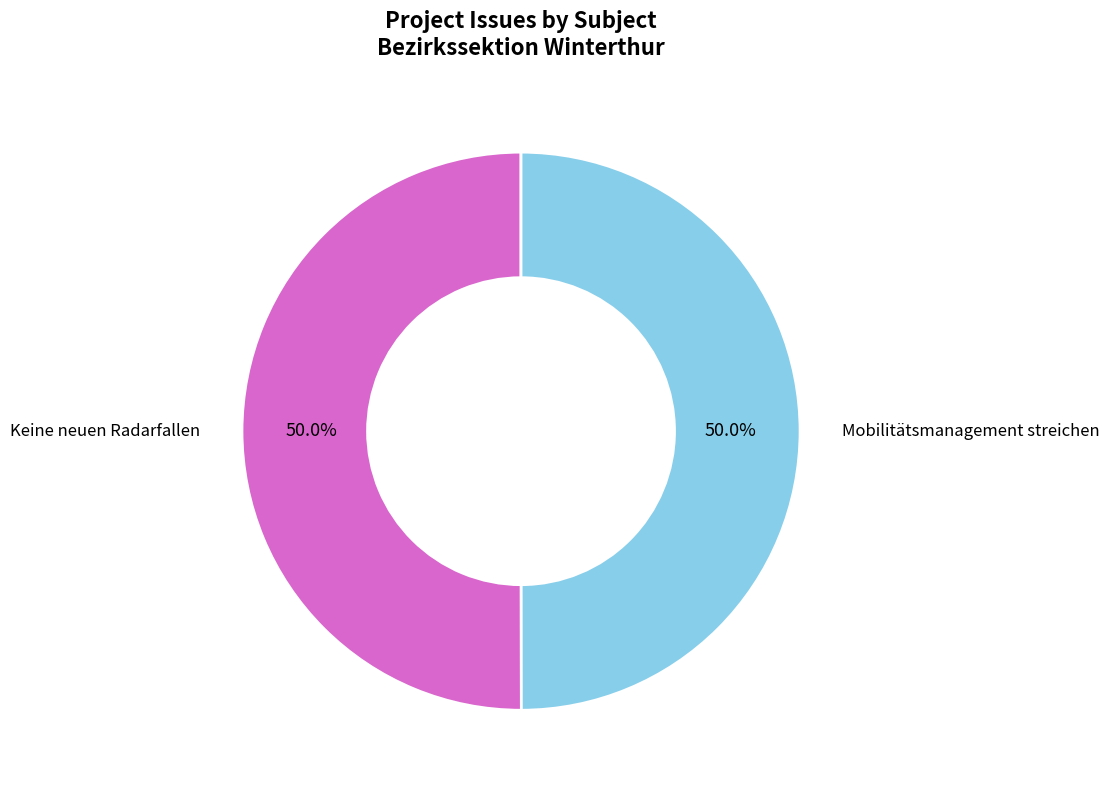

Is it true that Keine neuen Radarfallen is 50% of the pie?

True